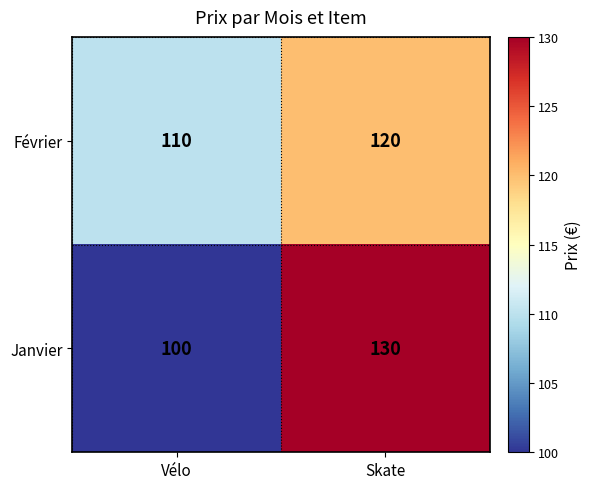

What is the difference between the Février values at Vélo and Skate?

10